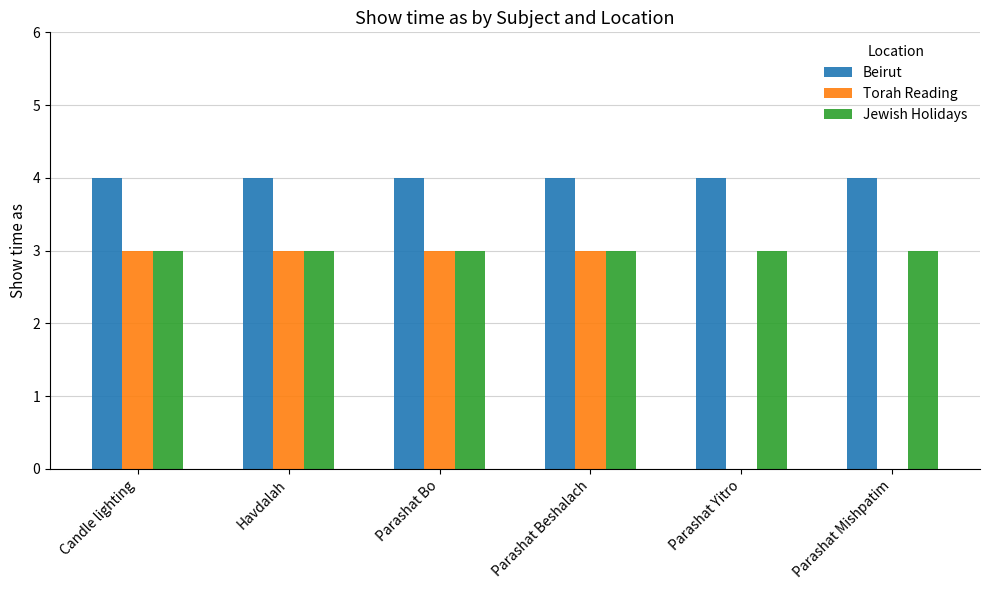

What is the maximum value shown in the chart?

4